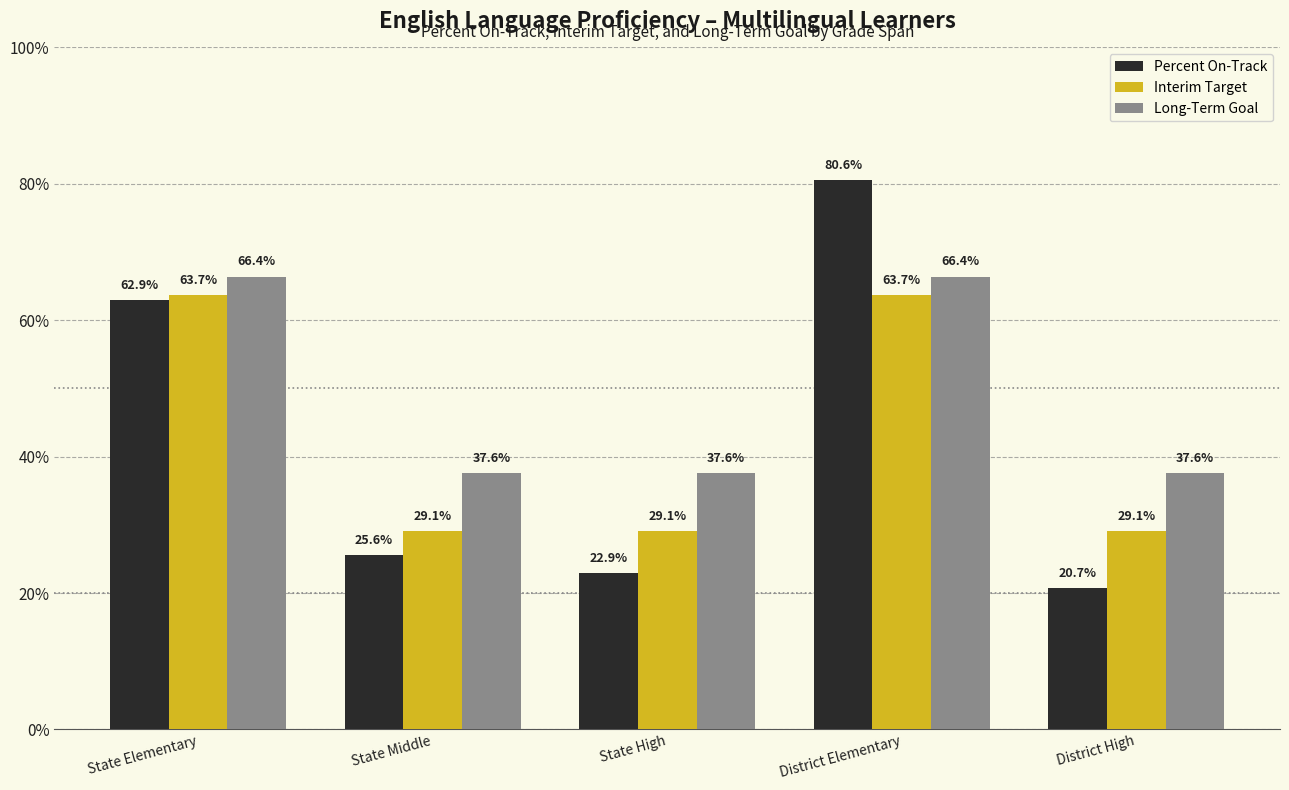

What are all the series names shown in the legend?

Percent On-Track, Interim Target, Long-Term Goal